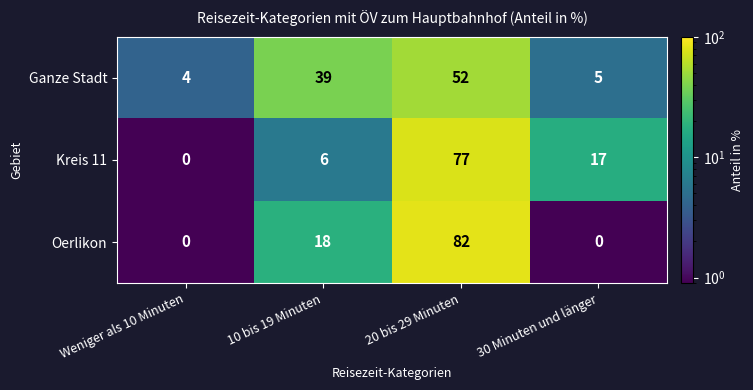

At which label is Kreis 11 closest to 38?

30 Minuten und länger